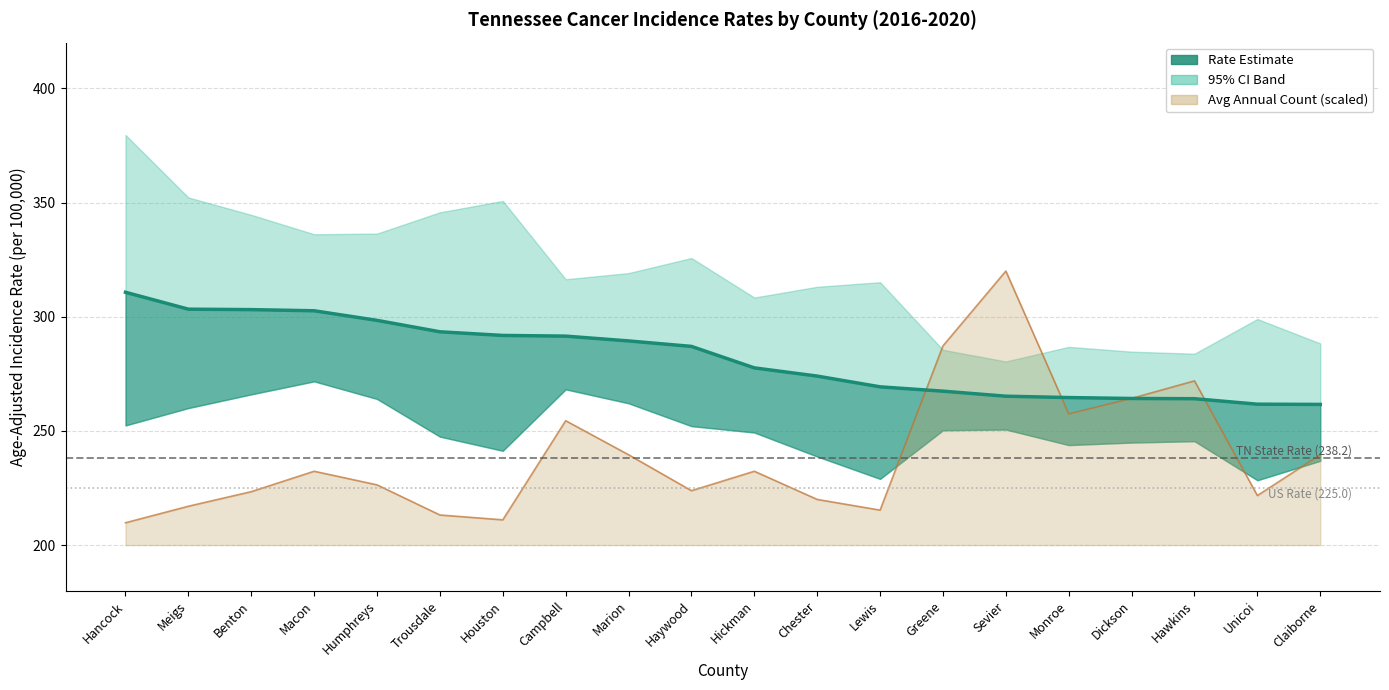

What is the difference between the values at Houston and Sevier?

26.6